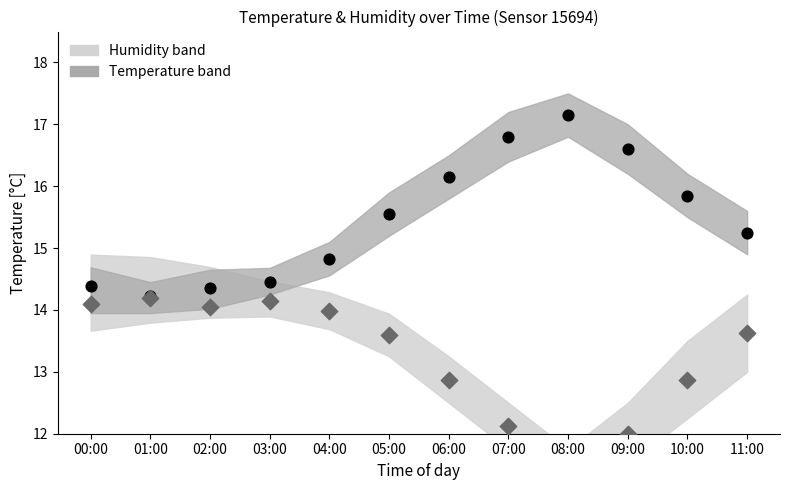

Which series reaches the minimum Y coordinate?

Humidity (scaled)